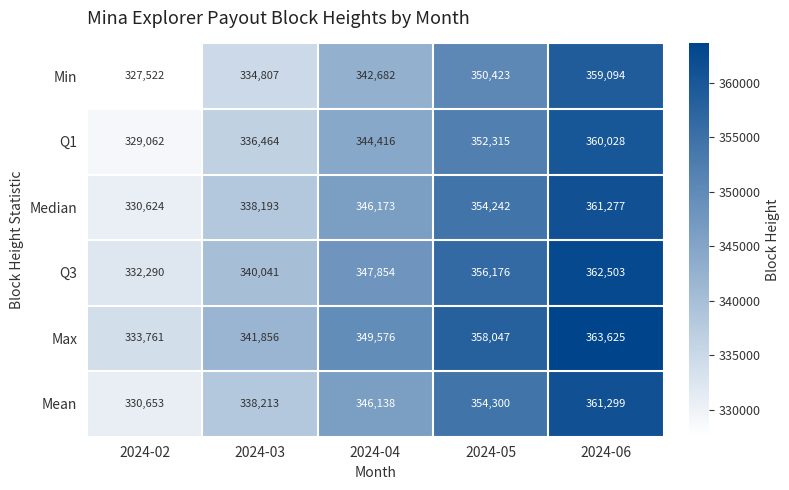

What is the spread (max minus min) of values at 2024-05?

7624